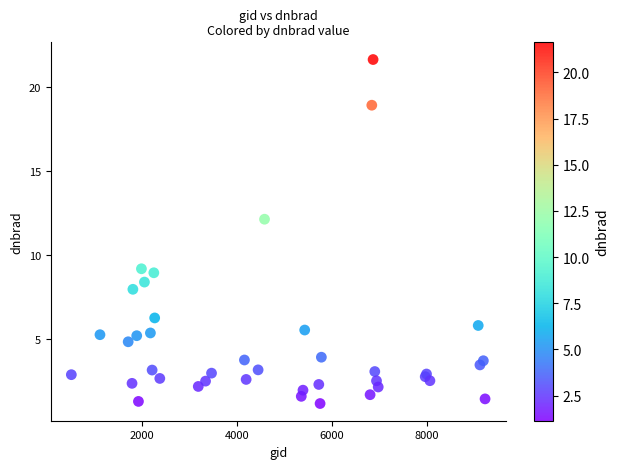

What Y value in the scatter plot is closest to 11?

12.1